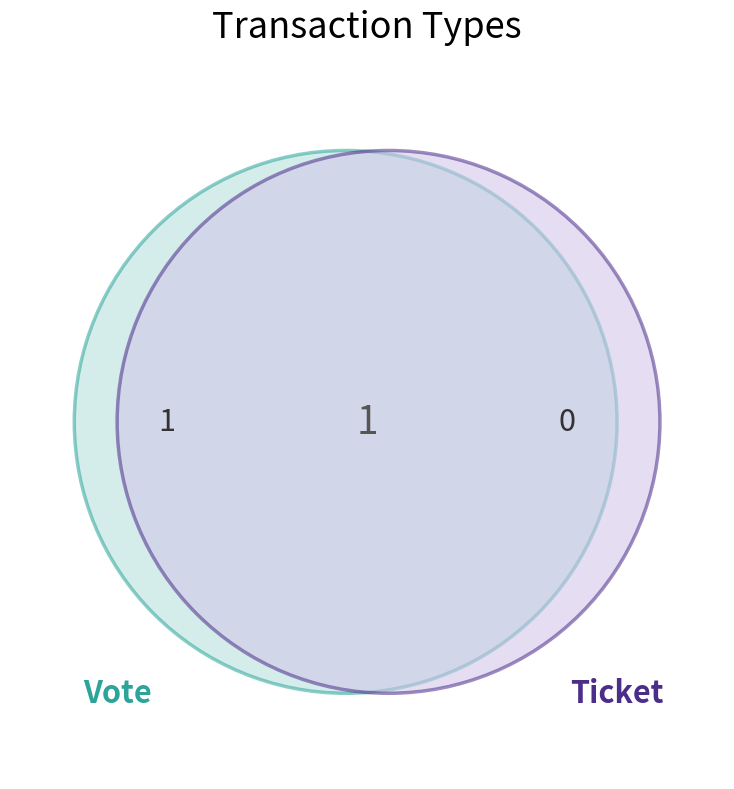

Which category accounts for the majority?

Vote